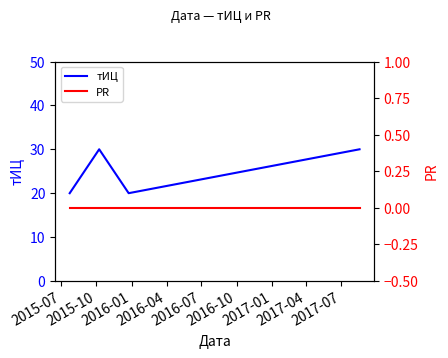

True or false: тИЦ has more than 0 interior local peaks.

True